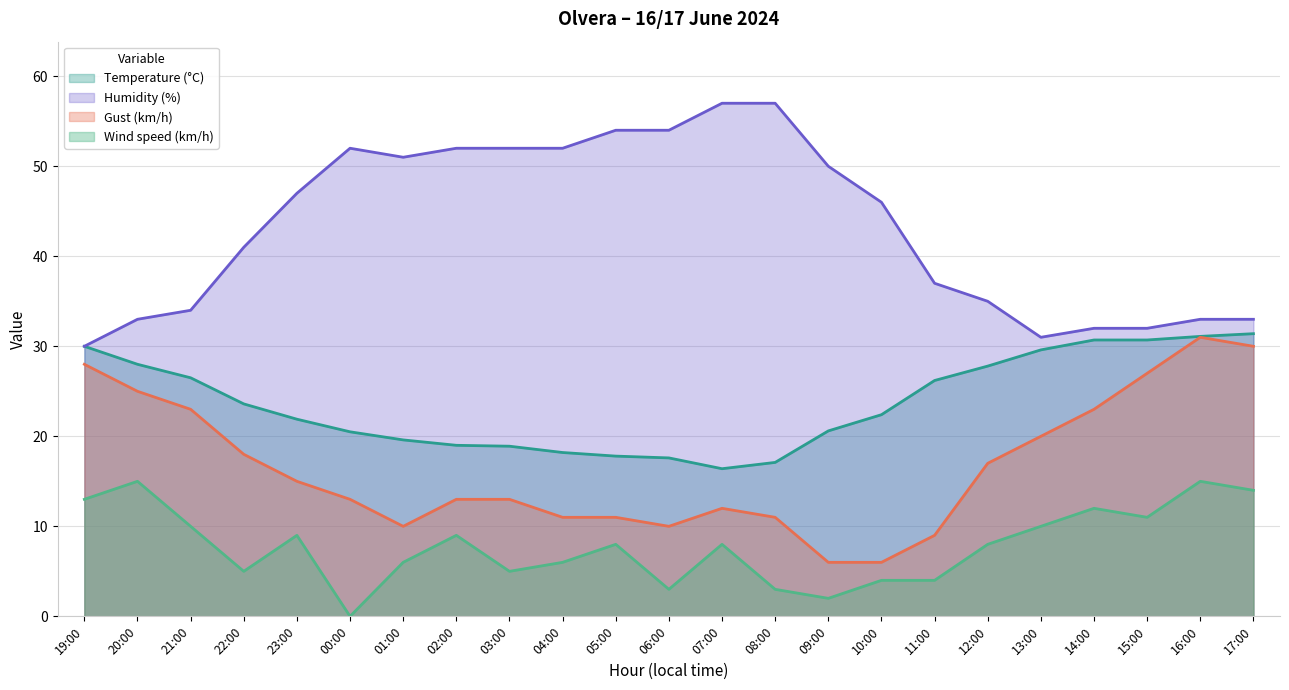

True or false: Temperature (°C) and Wind speed (km/h) cross at least once.

False